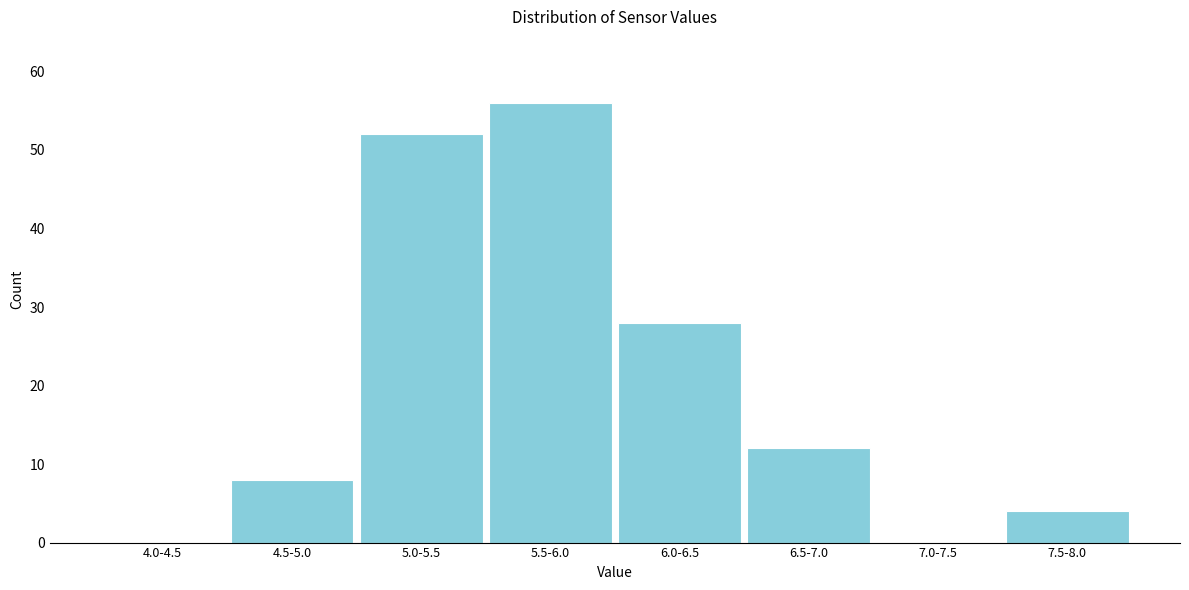

Reading left to right, list all the values displayed in this chart.

4.0-4.5=0	4.5-5.0=8	5.0-5.5=52	5.5-6.0=56	6.0-6.5=28	6.5-7.0=12	7.0-7.5=0	7.5-8.0=4